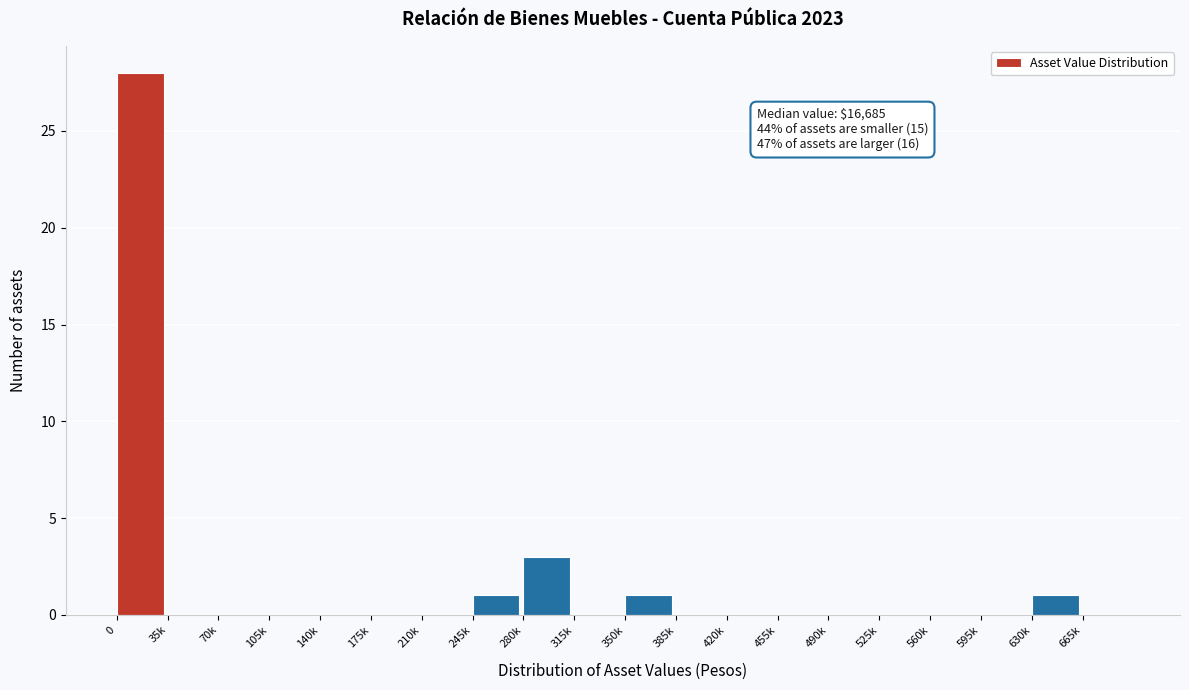

Reading left to right, what are all the values shown in this chart?

0=28	35k=0	70k=0	105k=0	140k=0	175k=0	210k=0	245k=1	280k=3	315k=0	350k=1	385k=0	420k=0	455k=0	490k=0	525k=0	560k=0	595k=0	630k=1	665k=0